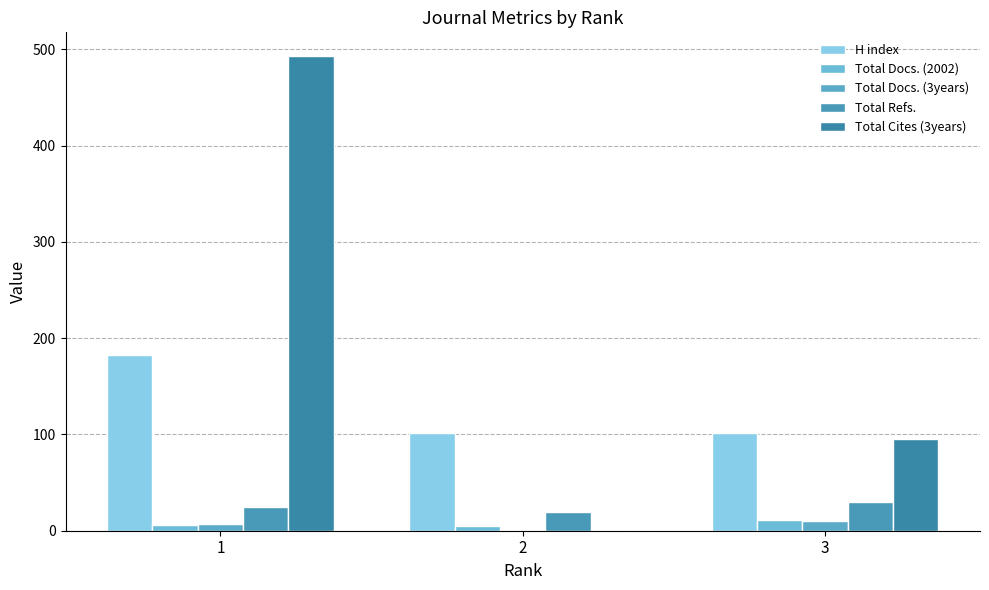

What is the sum of the H index values at 1 and 2?

284